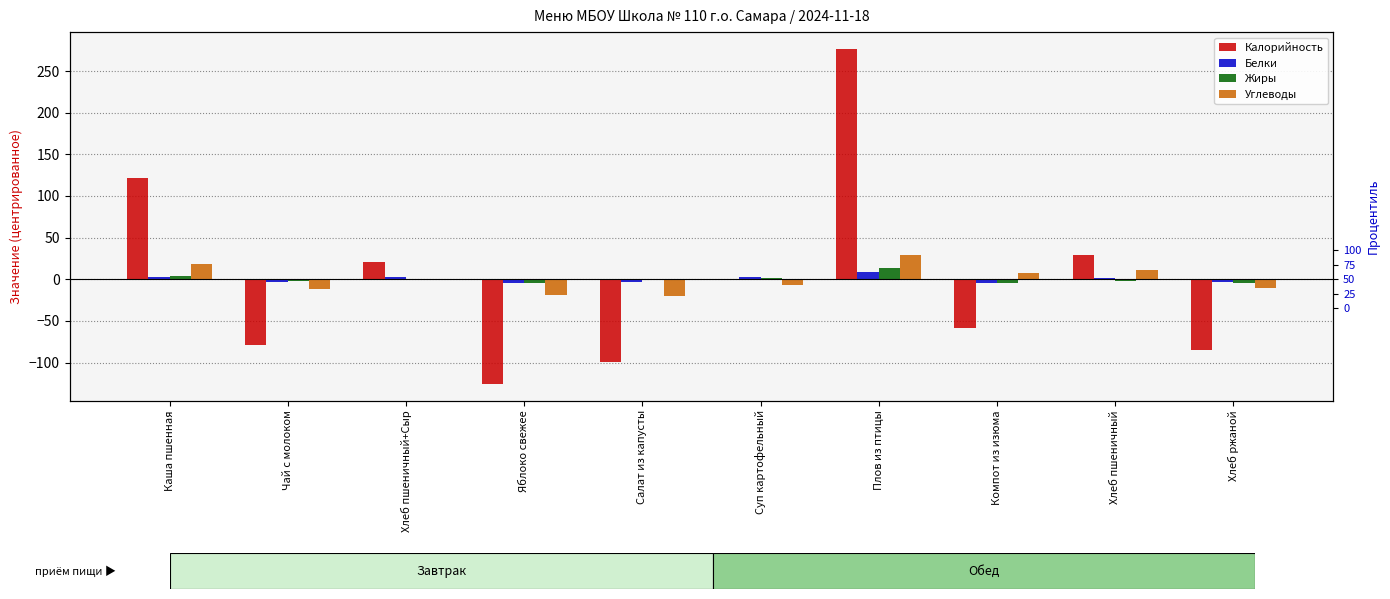

True or false: Жиры has a value of -1.4 at Чай с молоком.

False